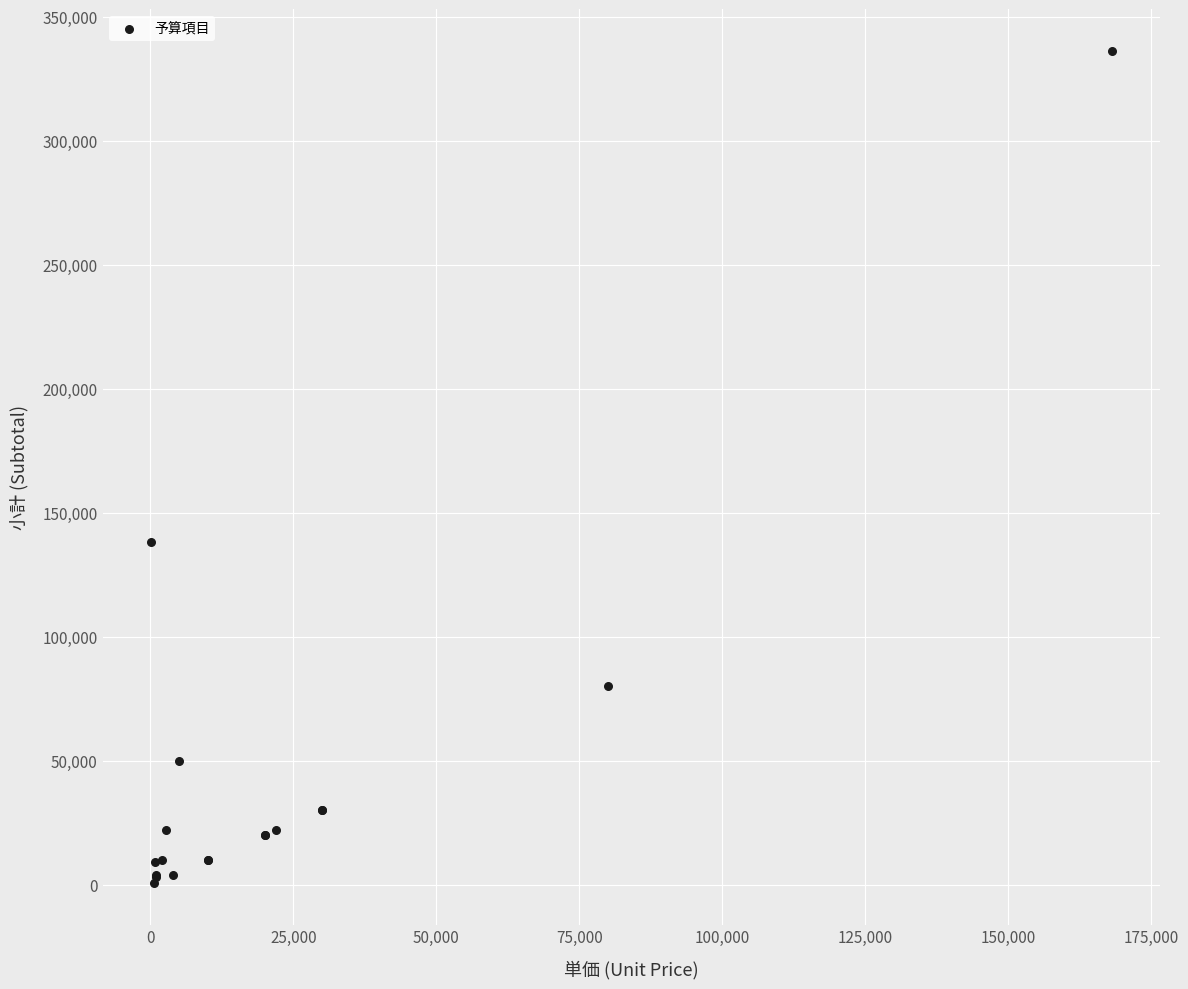

What Y value in the scatter plot is closest to 168500?

138240